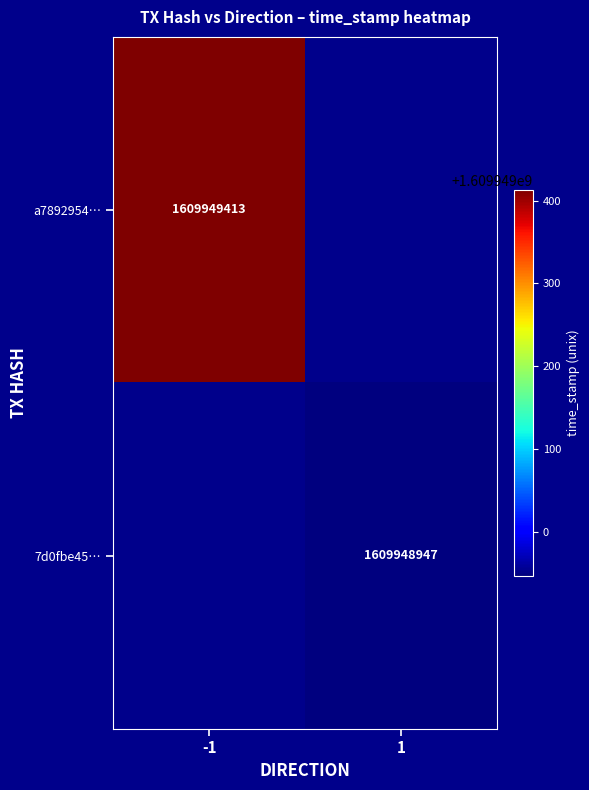

What is the difference between the 7d0fbe4519ce9658148abfad4de8a5cba88c2d1 values at direction and time_stamp?

1609948946